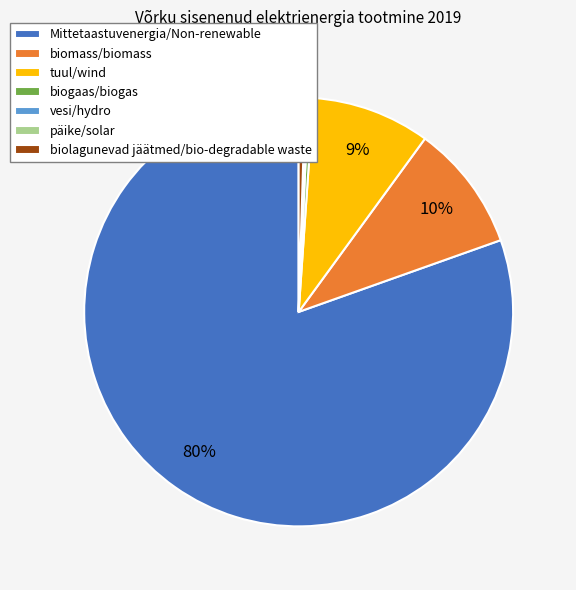

To the nearest percent, what percentage of the pie is biomass/biomass?

10%